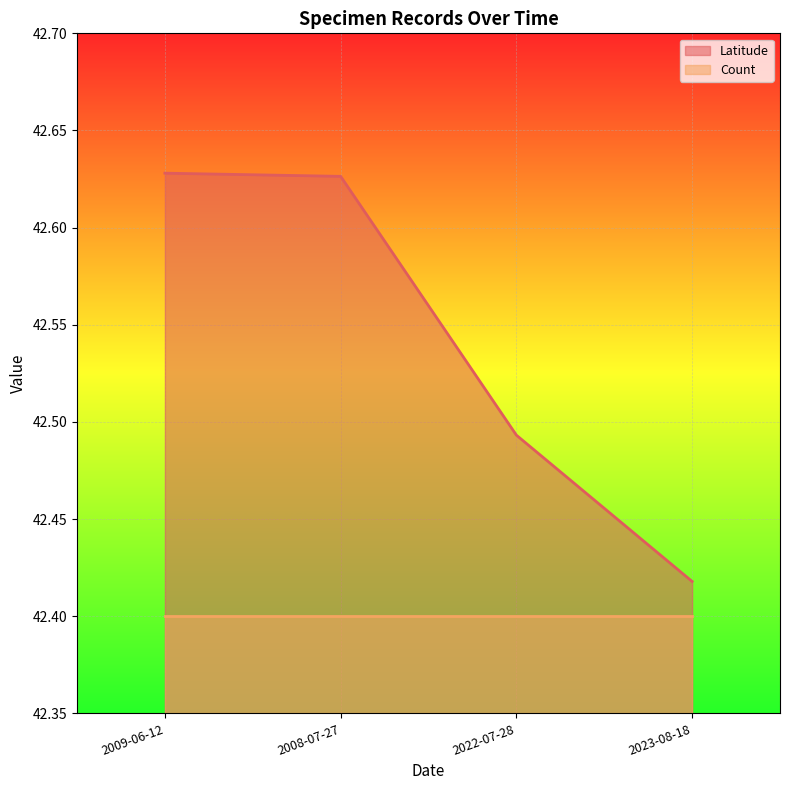

The value at 2022-07-28 is 42.5. True or false?

True